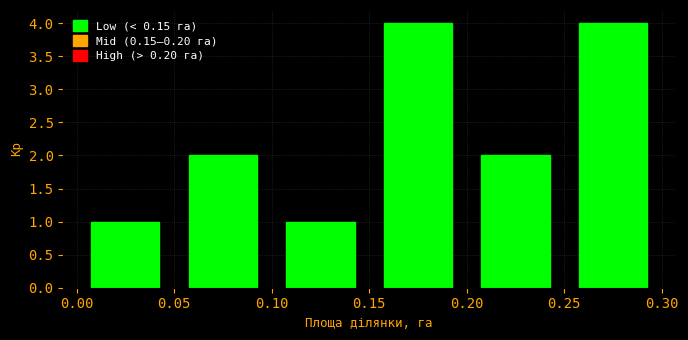

How tall is the bar that spans 0.15 to 0.20 on the x-axis? The values are not printed on the chart, so give them approximately, as read against the axis.

4